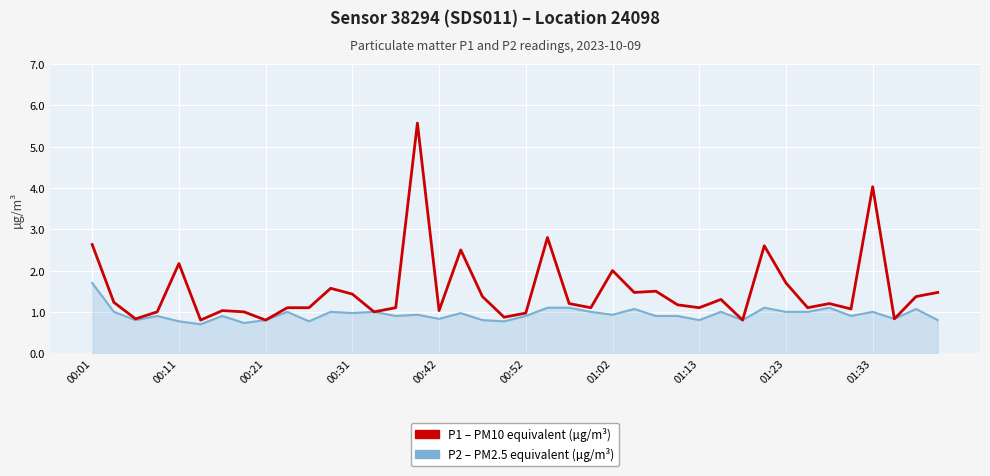

What is the minimum value shown in the chart?

0.7